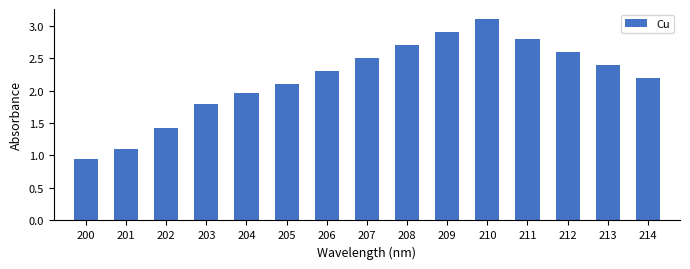

What is the greatest value displayed?

3.1